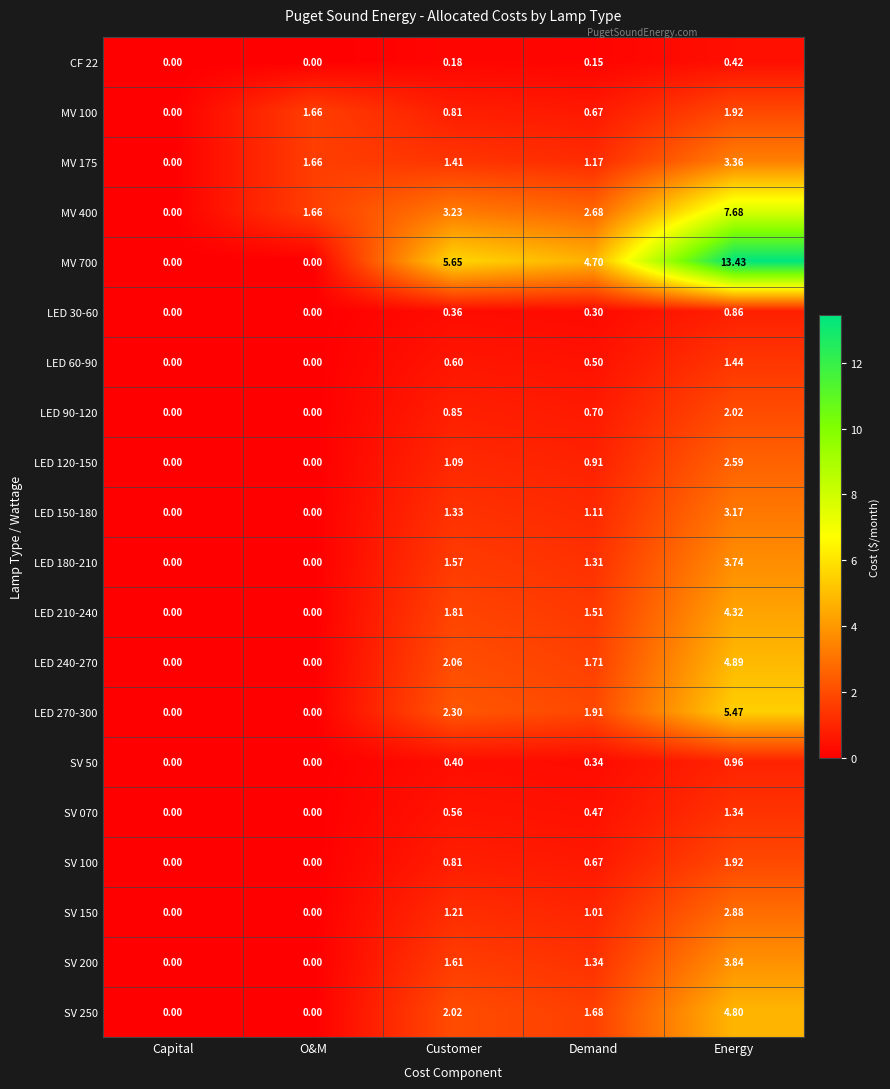

At which category does the chart reach its peak across all series?

Energy